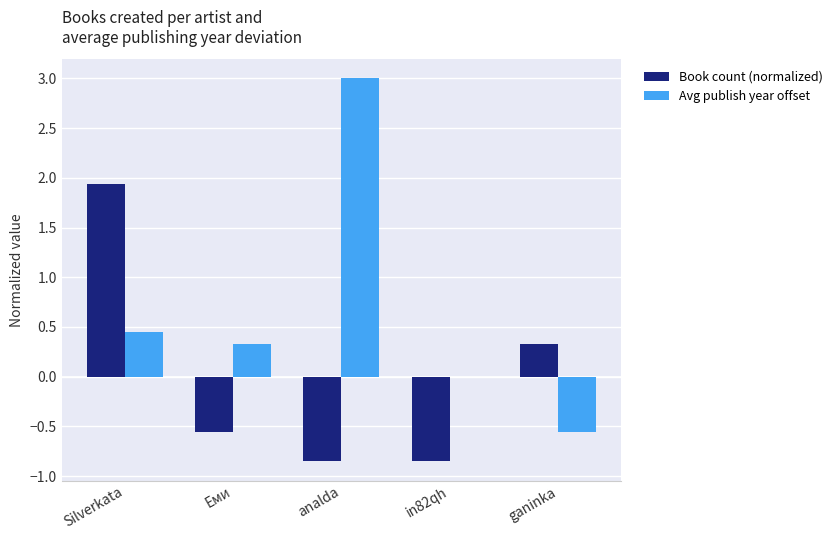

Which series has the largest total across all categories?

Avg publish year offset